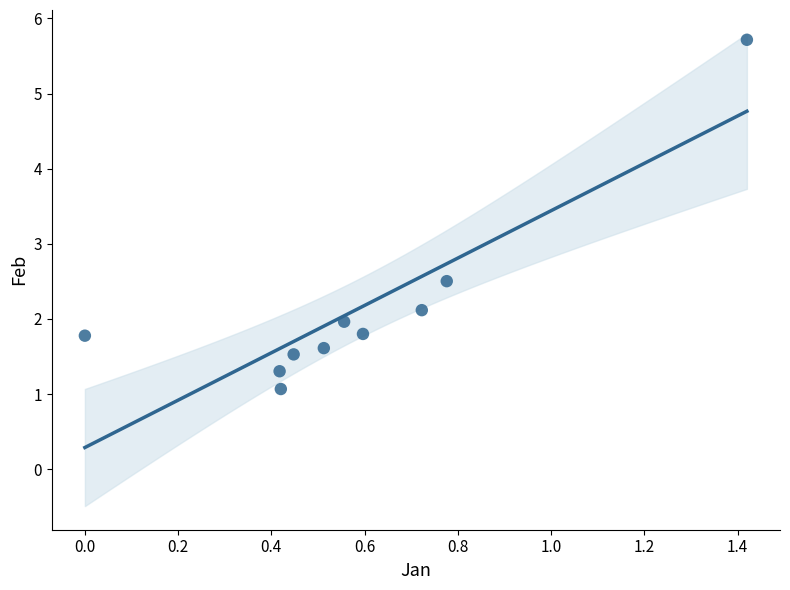

What is the average X value?

0.6